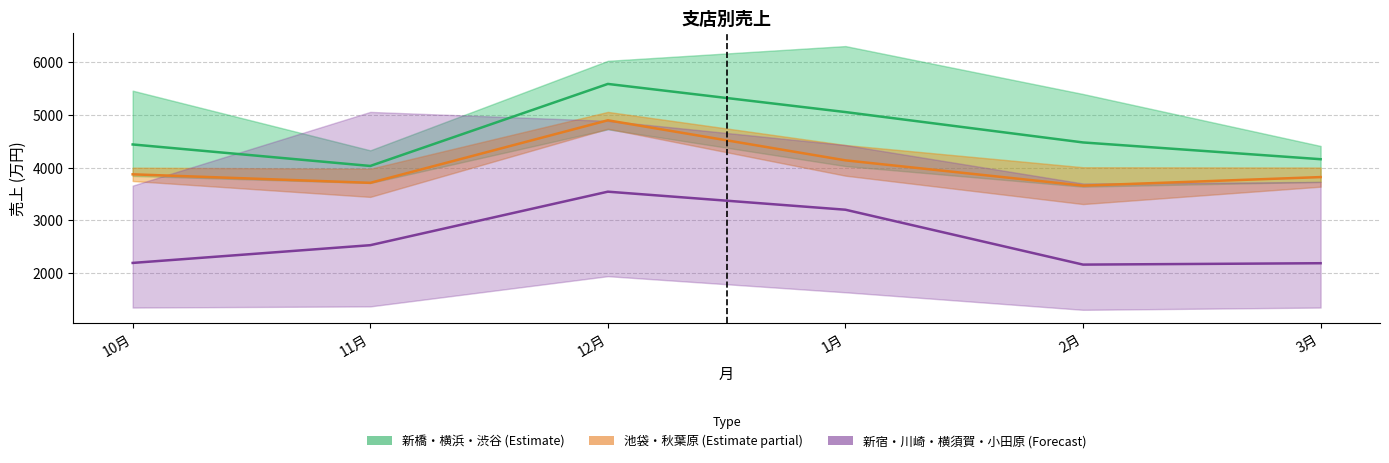

True or false: 池袋・秋葉原 (Estimate partial) and 新宿・川崎・横須賀・小田原 (Forecast) cross at least once.

False